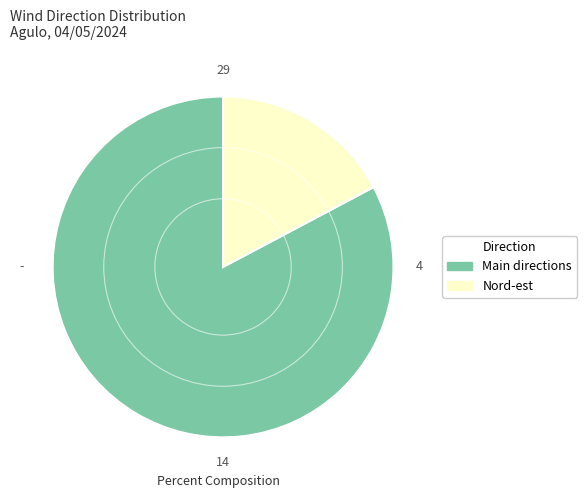

Is there any slice that represents more than half of the pie?

Yes